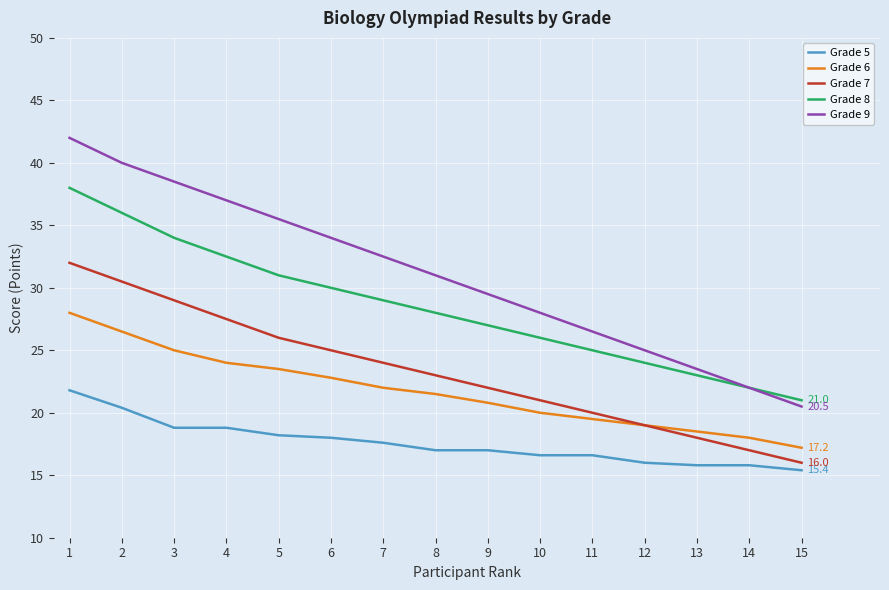

Which series has the largest range (max minus min)?

Grade 9